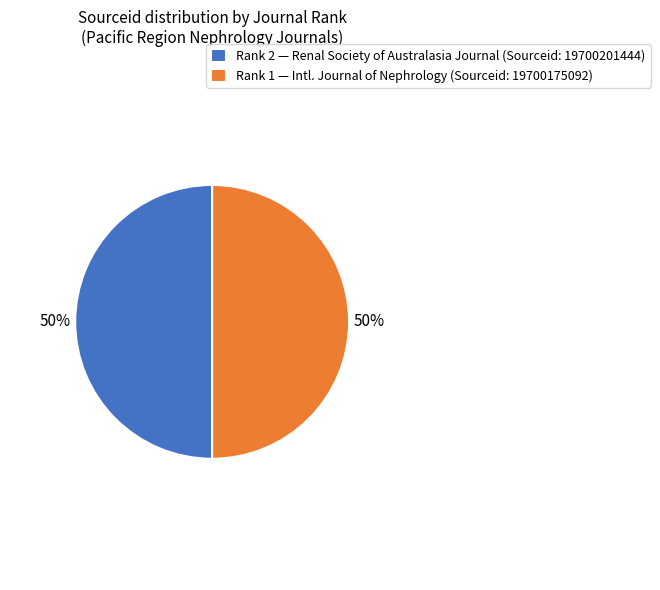

What percentage is the Rank 1 — Intl. Journal of Nephrology (Sourceid: 19700175092) slice, to the nearest percent?

50%